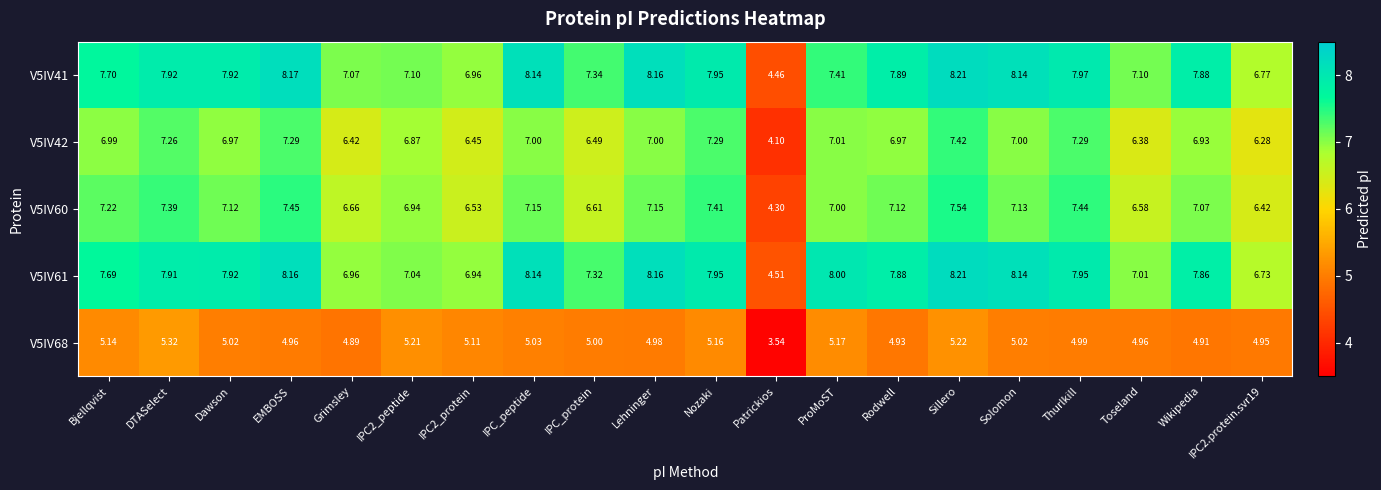

Is the value of V5IV60 at Patrickios greater than the value of V5IV42 at Patrickios?

Yes